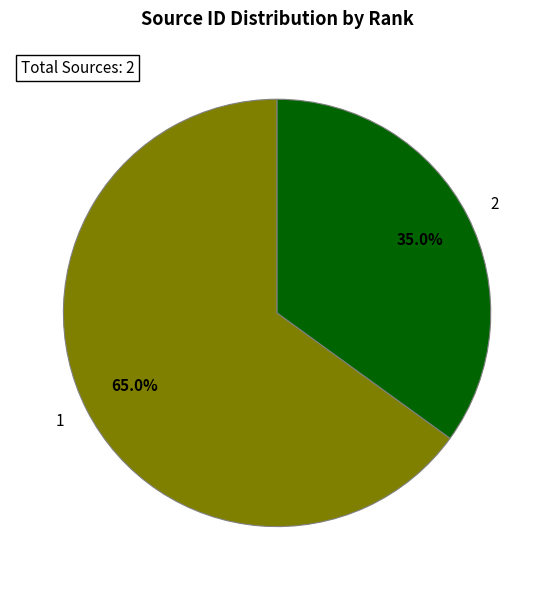

Is there a majority slice in this chart?

Yes